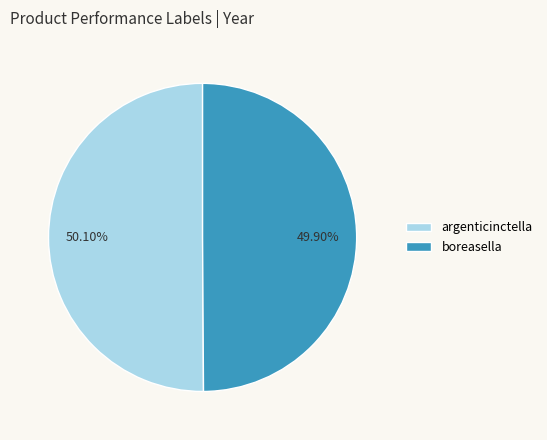

Is there a majority slice in this chart?

Yes